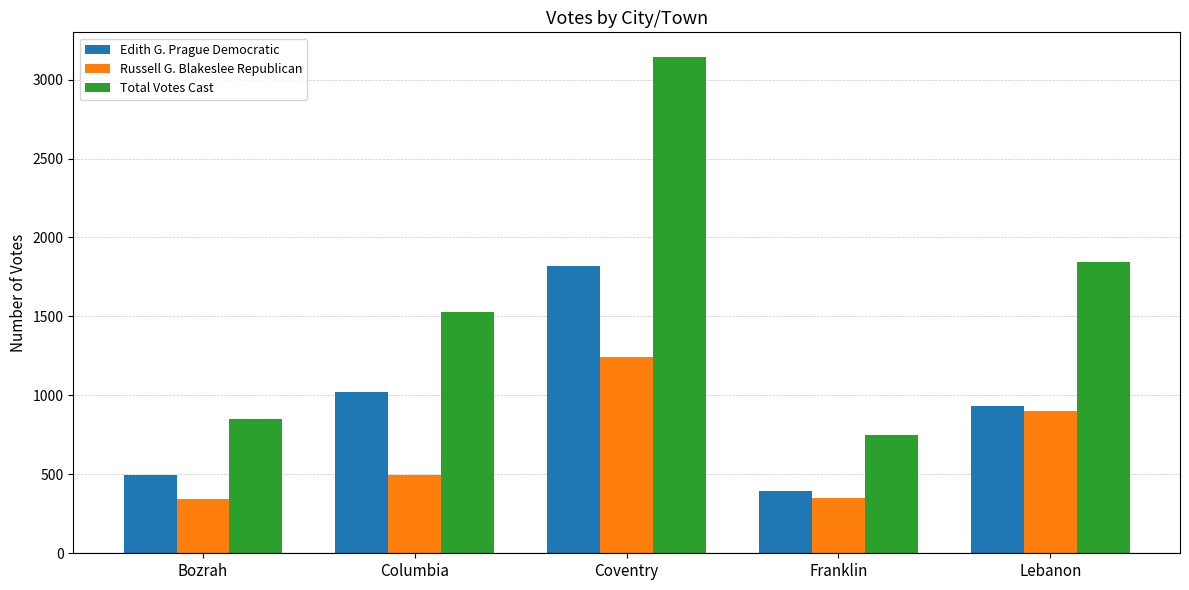

How many bars are there in each group?

3